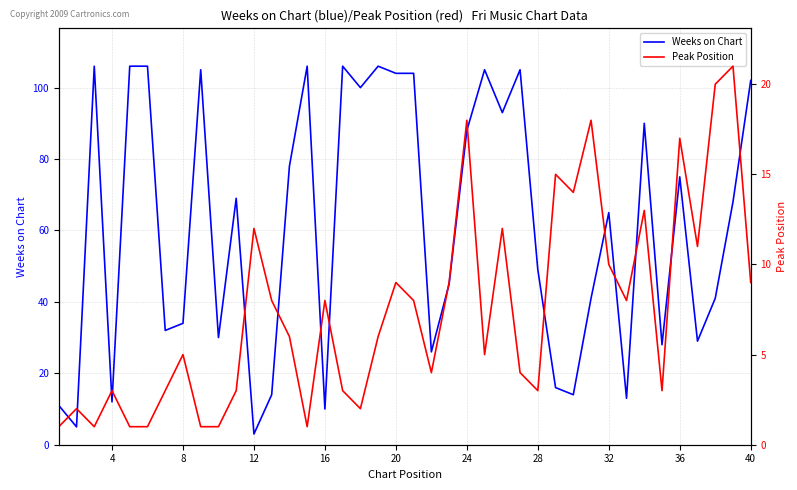

Is it true that Weeks on Chart equals 12 at 4?

True